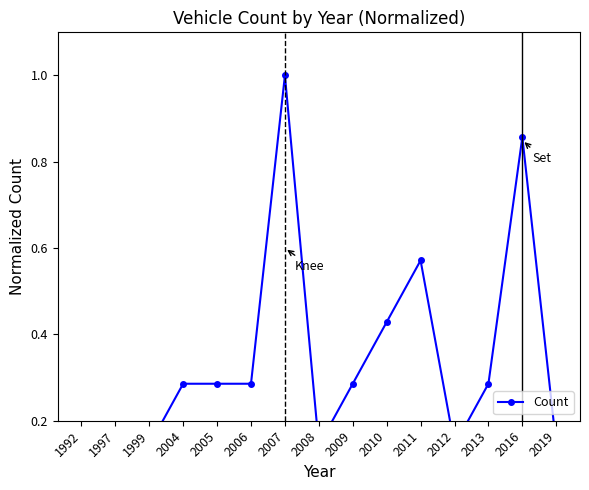

What is the sum of all values?

5.1